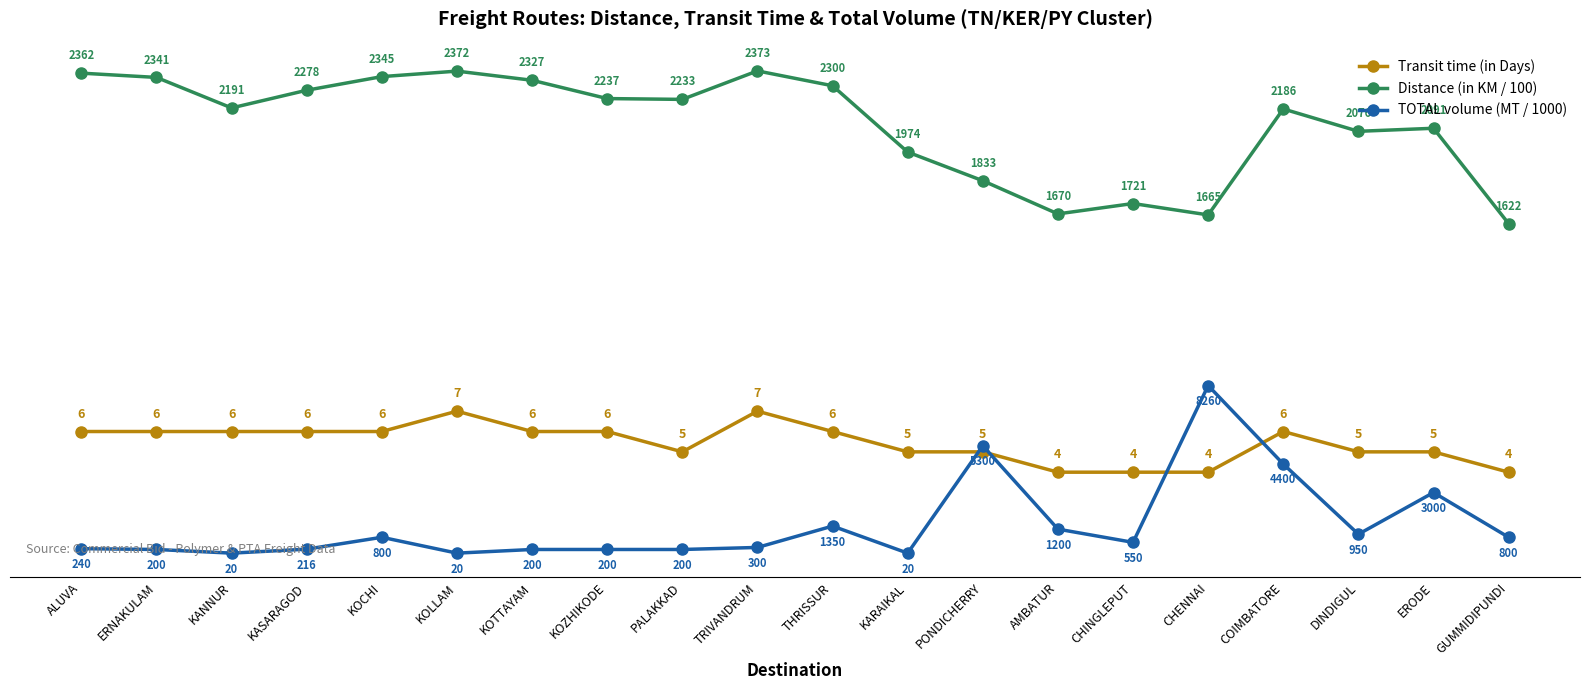

What value does the Transit time (in Days) series have at GUMMIDIPUNDI?

4.0